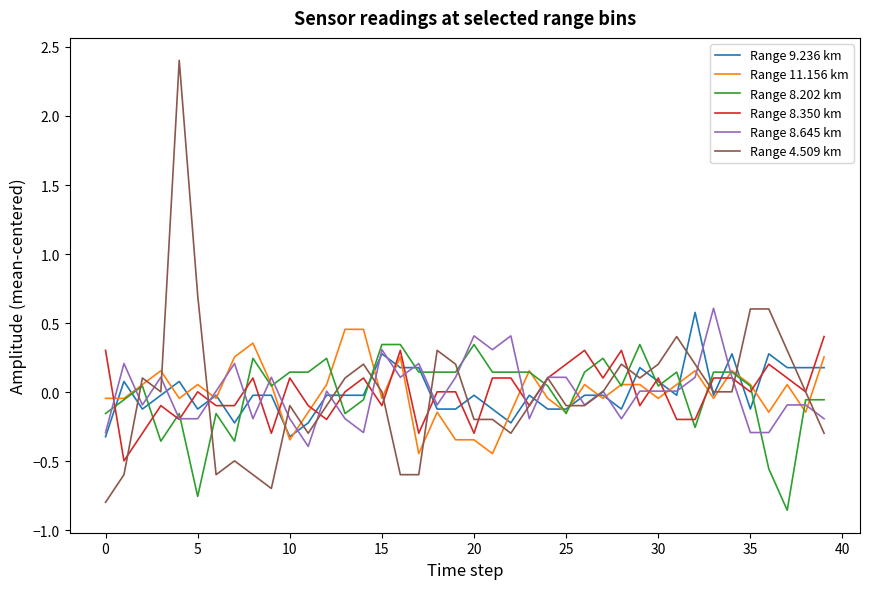

True or false: Range 4.509 km and Range 11.156 km intersect in this chart.

True